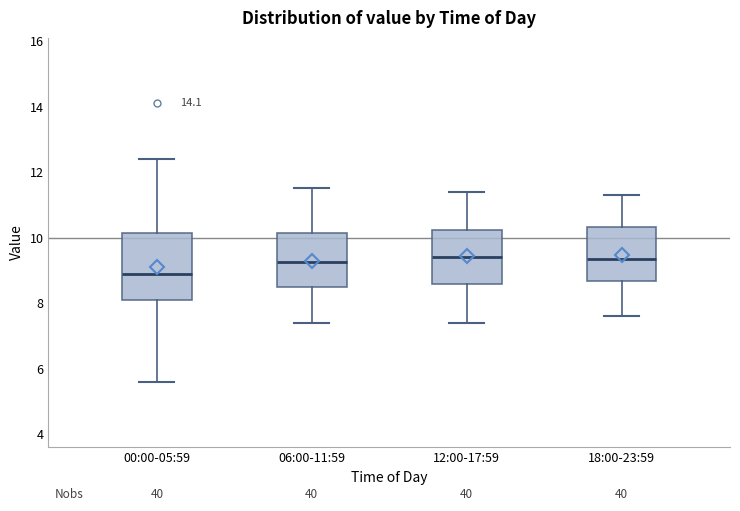

Reading left to right, read every box against the y-axis: the position of its median line, the range the box covers, and the ends of its whiskers. The values are not printed on the chart, so give them approximately, as read against the axis.

00:00-05:59: median 9.0, box 8.2 to 10.2, whiskers 5.6 to 12.4
06:00-11:59: median 9.2, box 8.4 to 10.2, whiskers 7.4 to 11.6
12:00-17:59: median 9.4, box 8.6 to 10.2, whiskers 7.4 to 11.4
18:00-23:59: median 9.4, box 8.6 to 10.4, whiskers 7.6 to 11.4